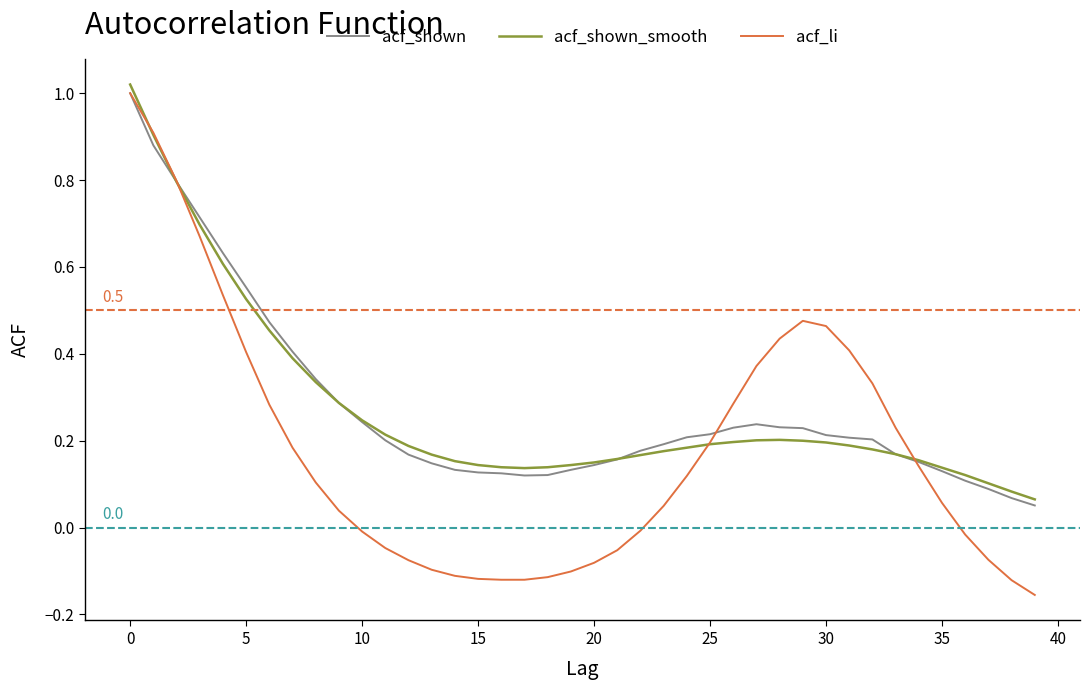

Which series has the largest range (max minus min)?

acf_li